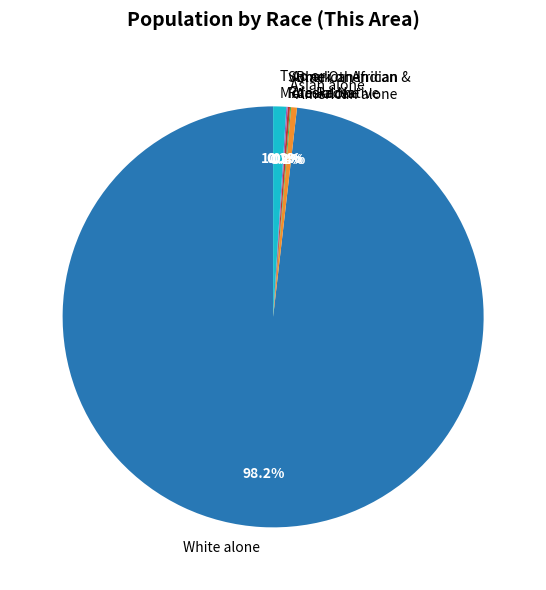

Which category has the biggest portion of the pie?

White alone